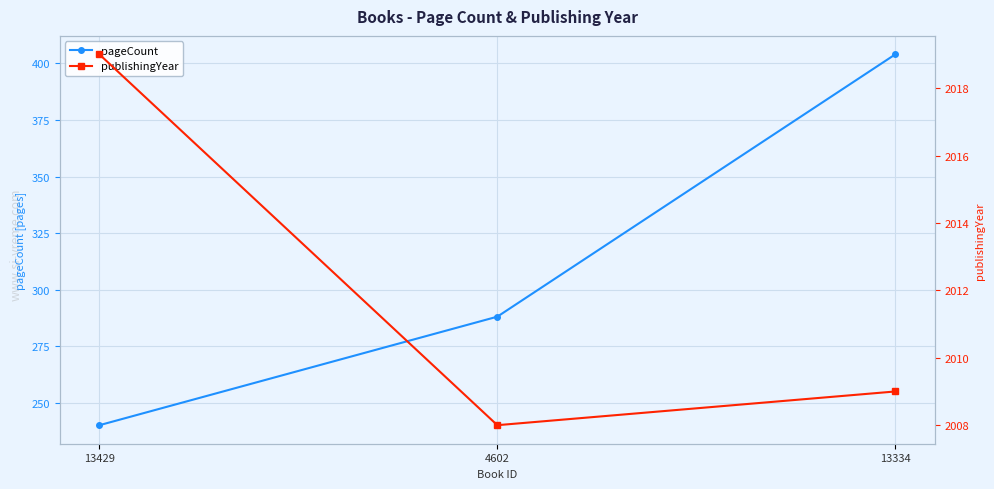

At which label does pageCount reach its peak?

13334